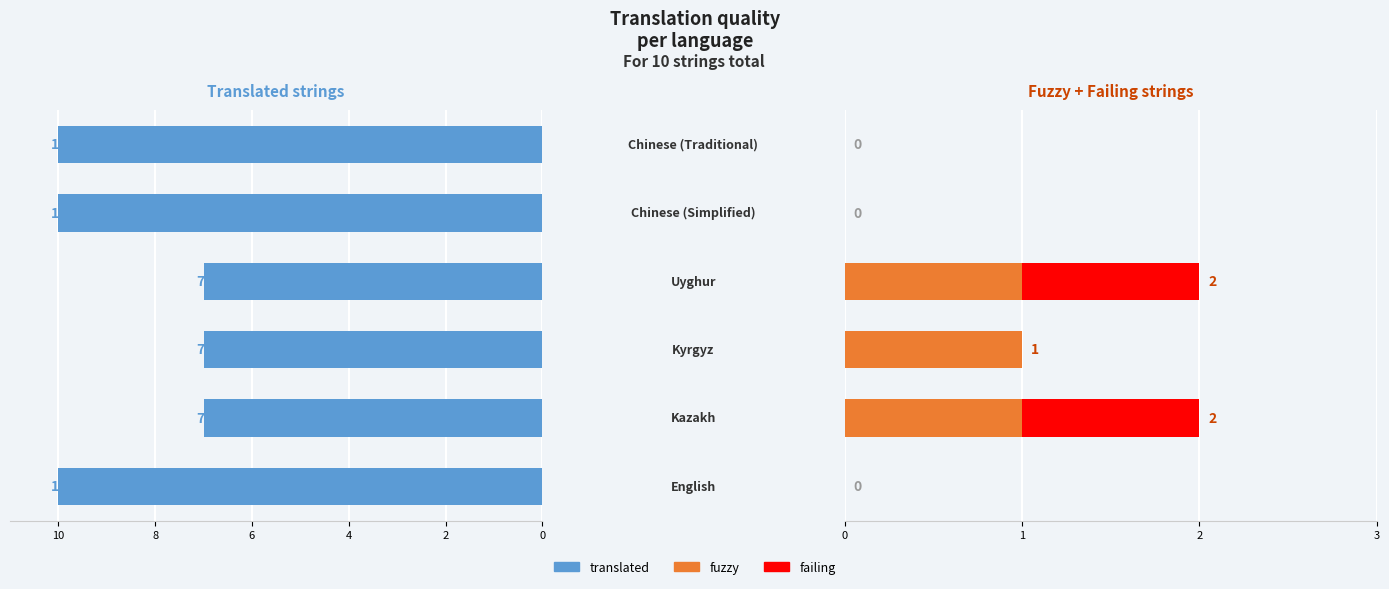

What is the difference between the second highest and minimum values in the fuzzy series?

1